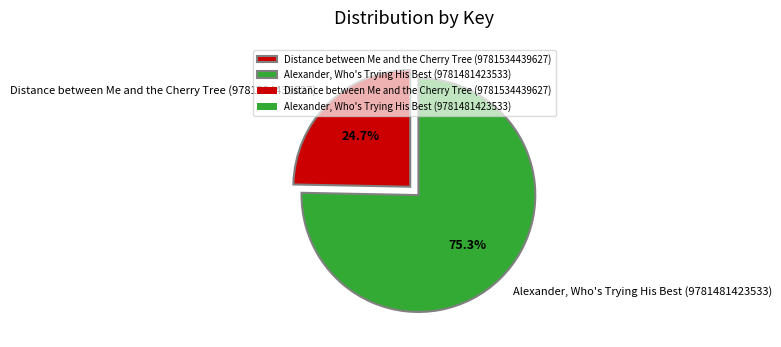

To the nearest percent, what is the difference between the largest and smallest slice percentages?

51%